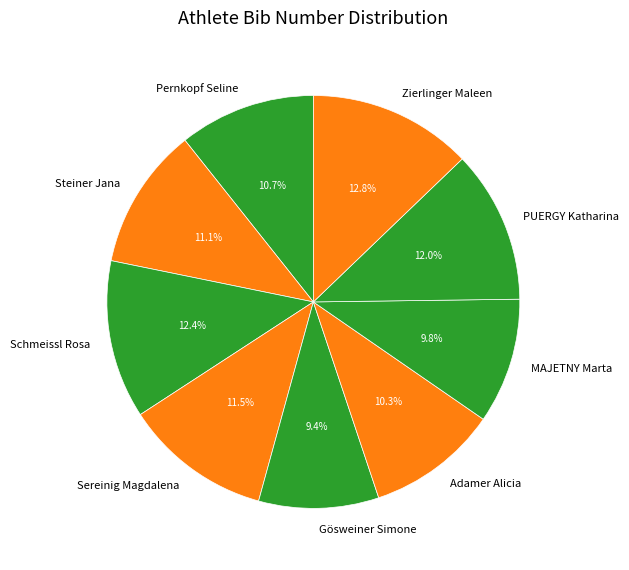

Count the number of slices in the pie.

9